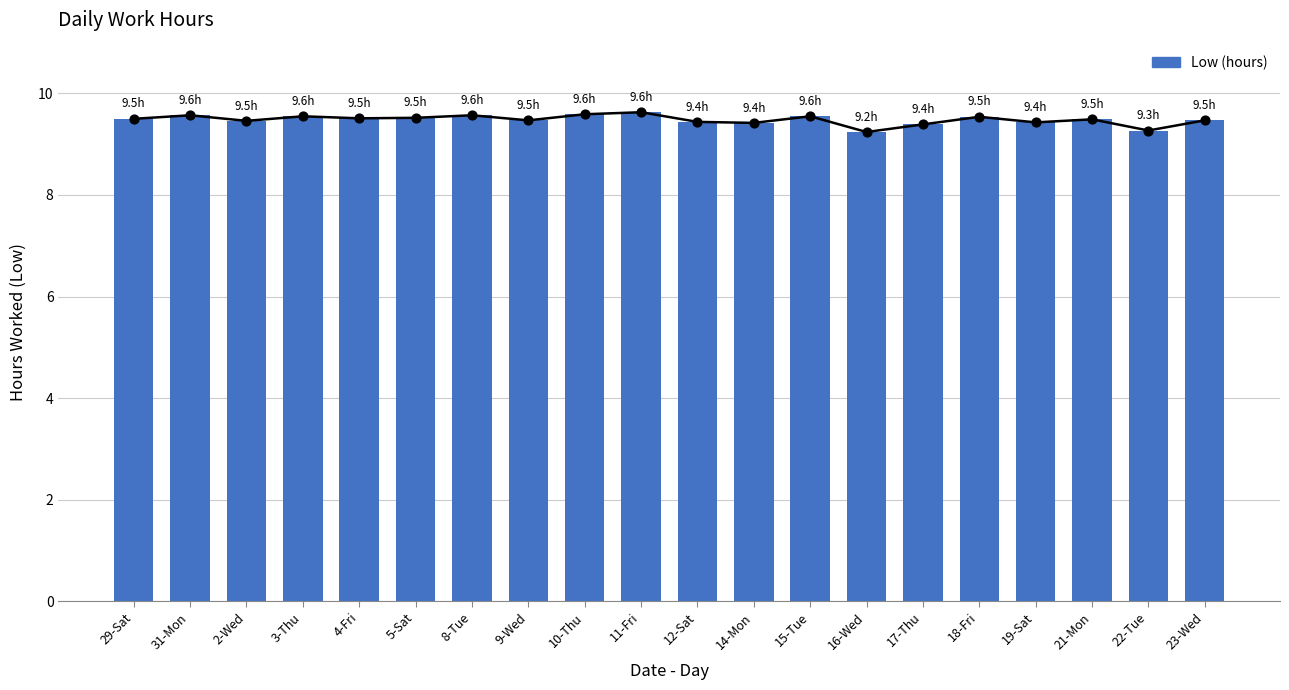

Which has a higher value, 17-Thu or 8-Tue?

8-Tue